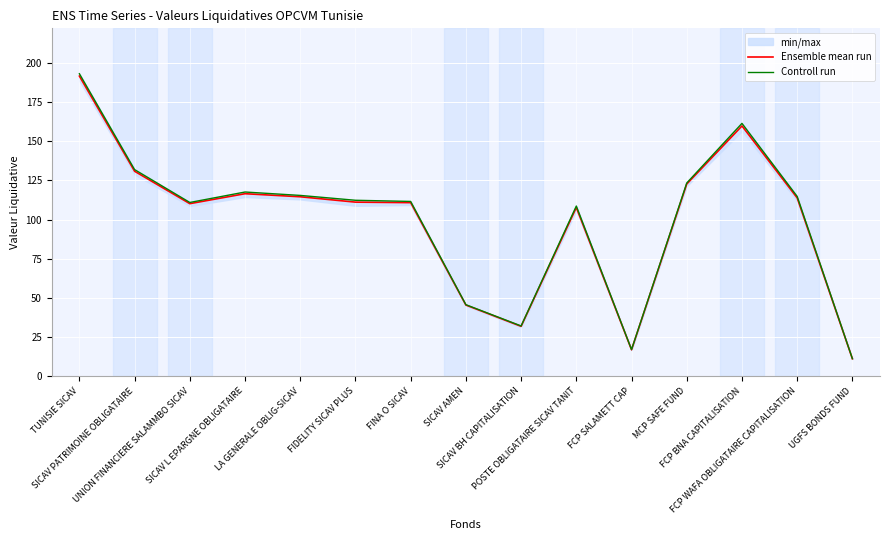

List the labels in order of Ensemble mean run value, largest first.

TUNISIE SICAV, FCP BNA CAPITALISATION, SICAV PATRIMOINE OBLIGATAIRE, MCP SAFE FUND, SICAV L EPARGNE OBLIGATAIRE, LA GENERALE OBLIG-SICAV, FCP WAFA OBLIGATAIRE CAPITALISATION, FIDELITY SICAV PLUS, FINA O SICAV, UNION FINANCIERE SALAMMBO SICAV, POSTE OBLIGATAIRE SICAV TANIT, SICAV AMEN, SICAV BH CAPITALISATION, FCP SALAMETT CAP, UGFS BONDS FUND